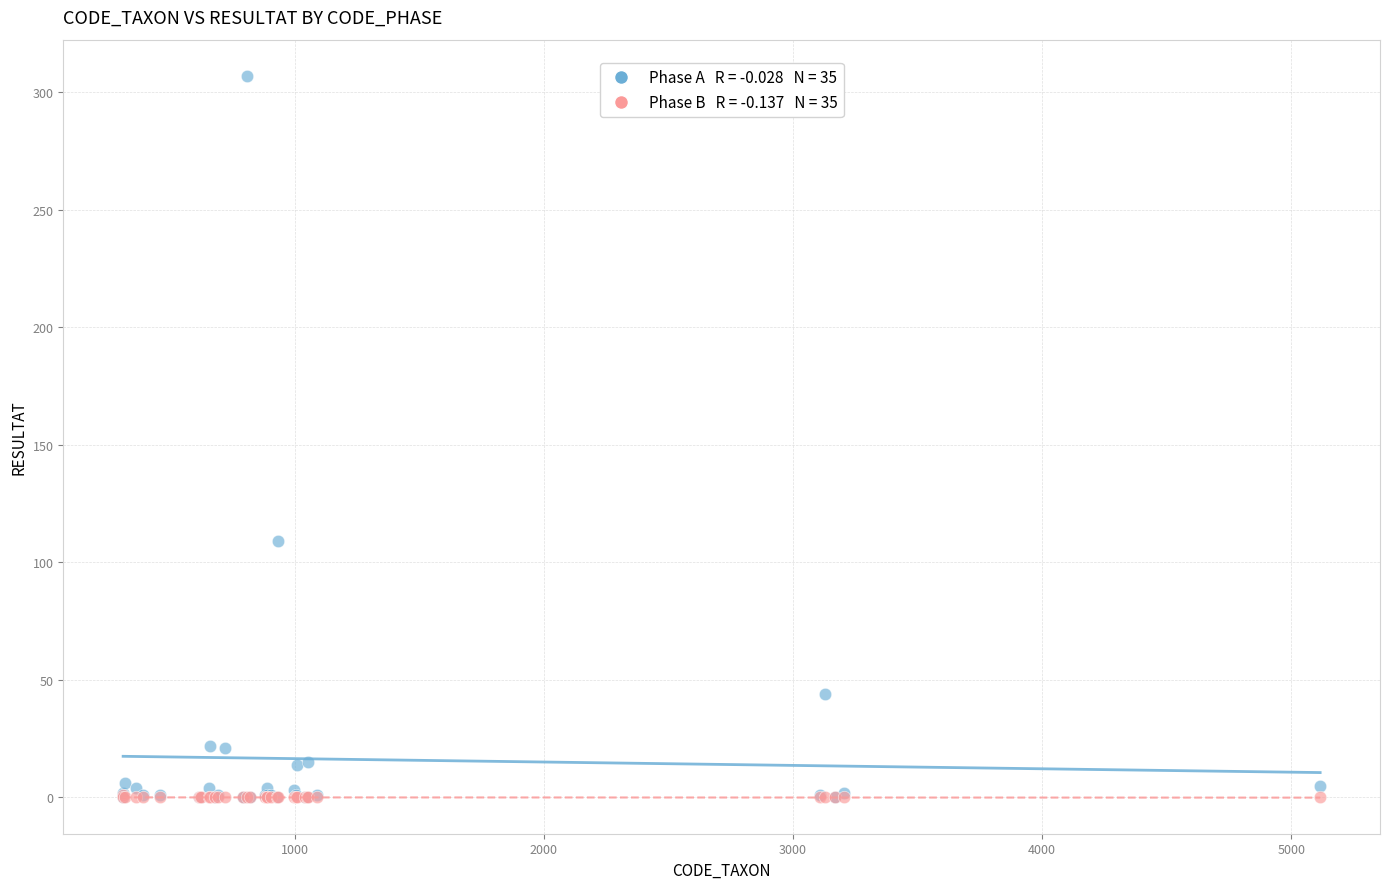

Across all series, what Y value is closest to 153?

109